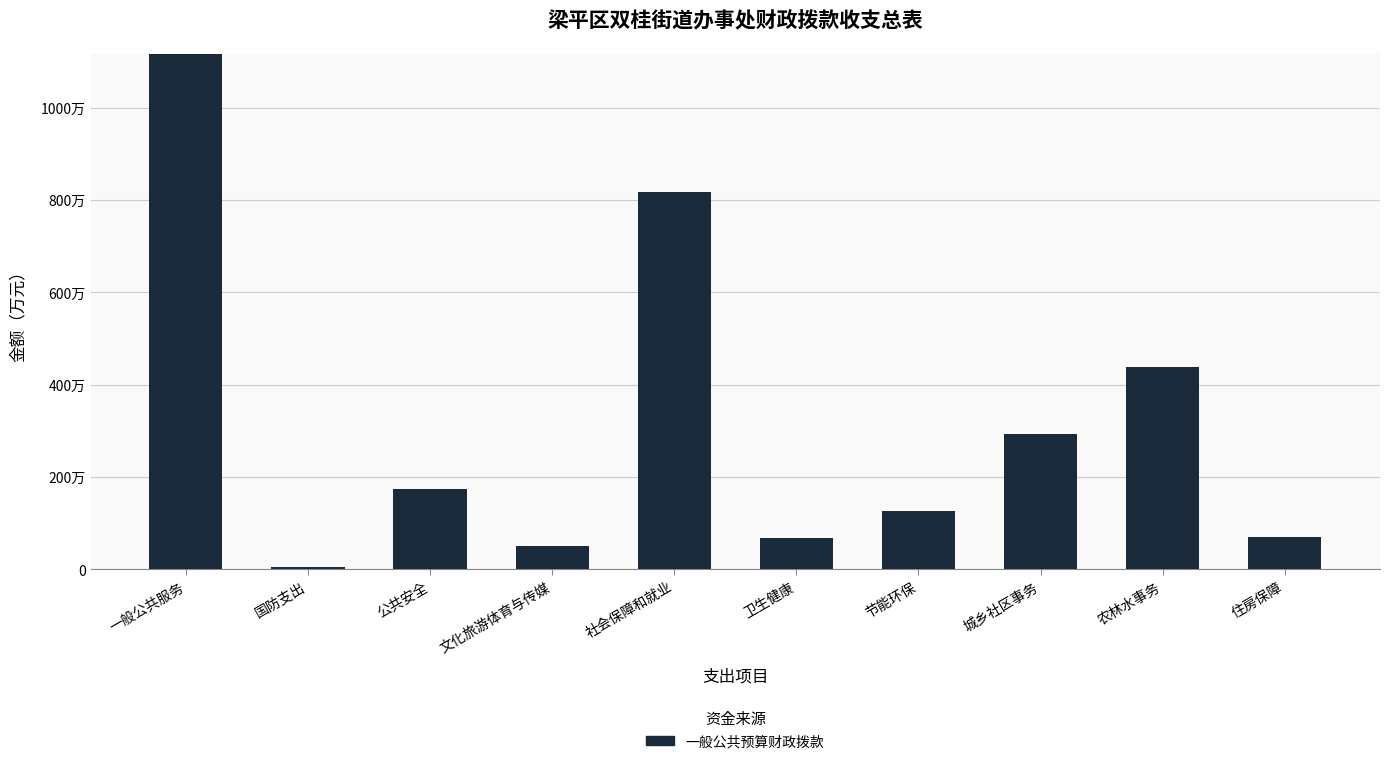

Are the bars horizontal?

No